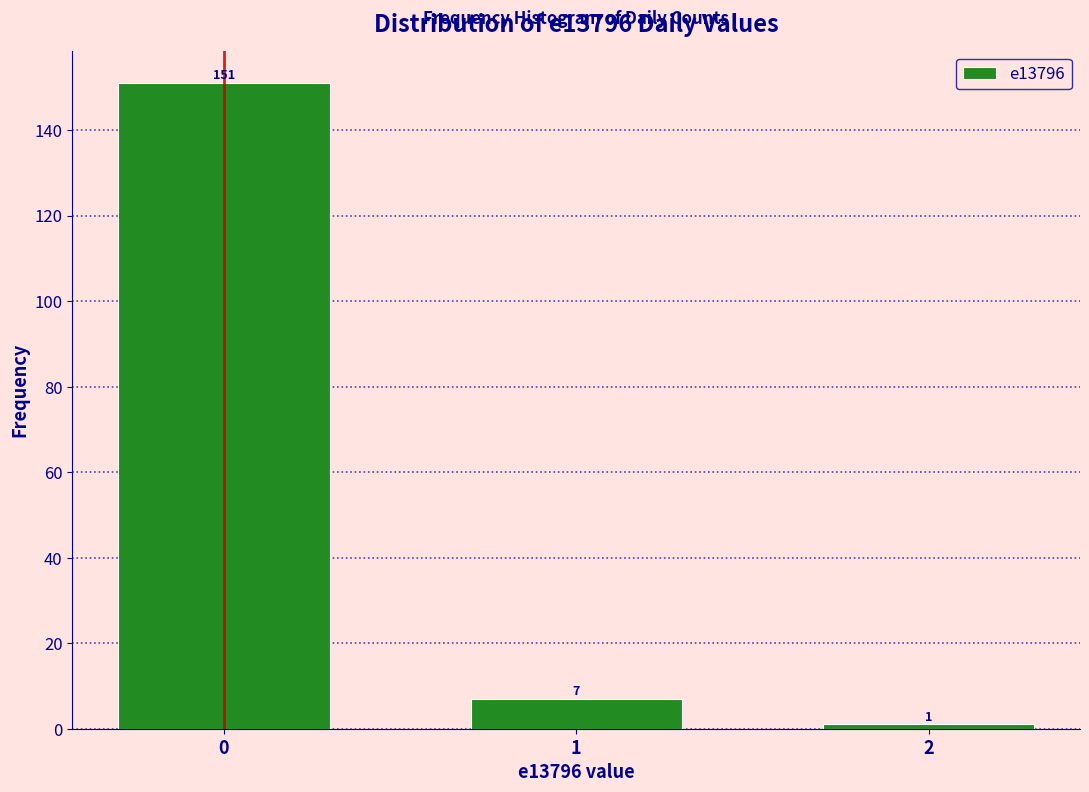

Reading right to left, transcribe all the data shown in this chart.

1	7	151